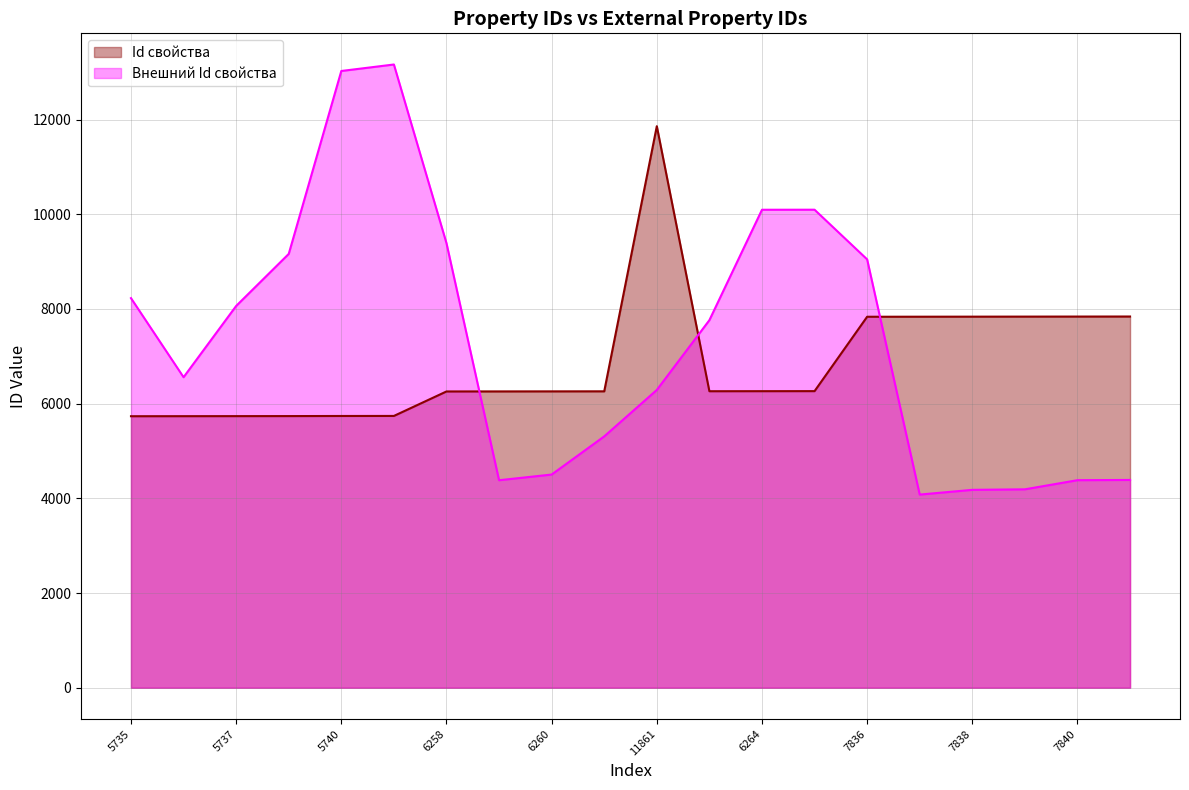

Does the chart have visible grid lines?

Yes